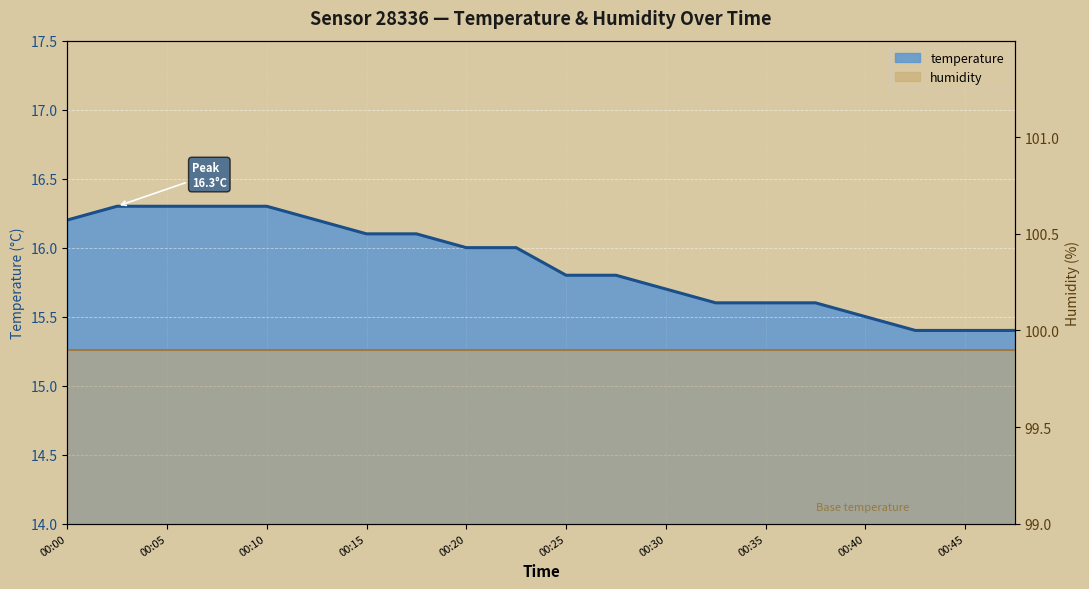

Rank the categories by value from highest to lowest.

00:03, 00:05, 00:08, 00:10, 00:00, 00:13, 00:15, 00:17, 00:20, 00:22, 00:25, 00:27, 00:30, 00:32, 00:35, 00:37, 00:40, 00:42, 00:45, 00:47